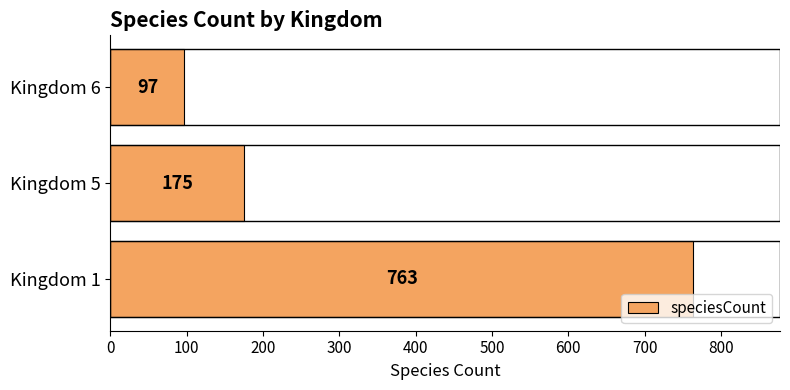

Read the value at Kingdom 1, to the nearest 10.

760